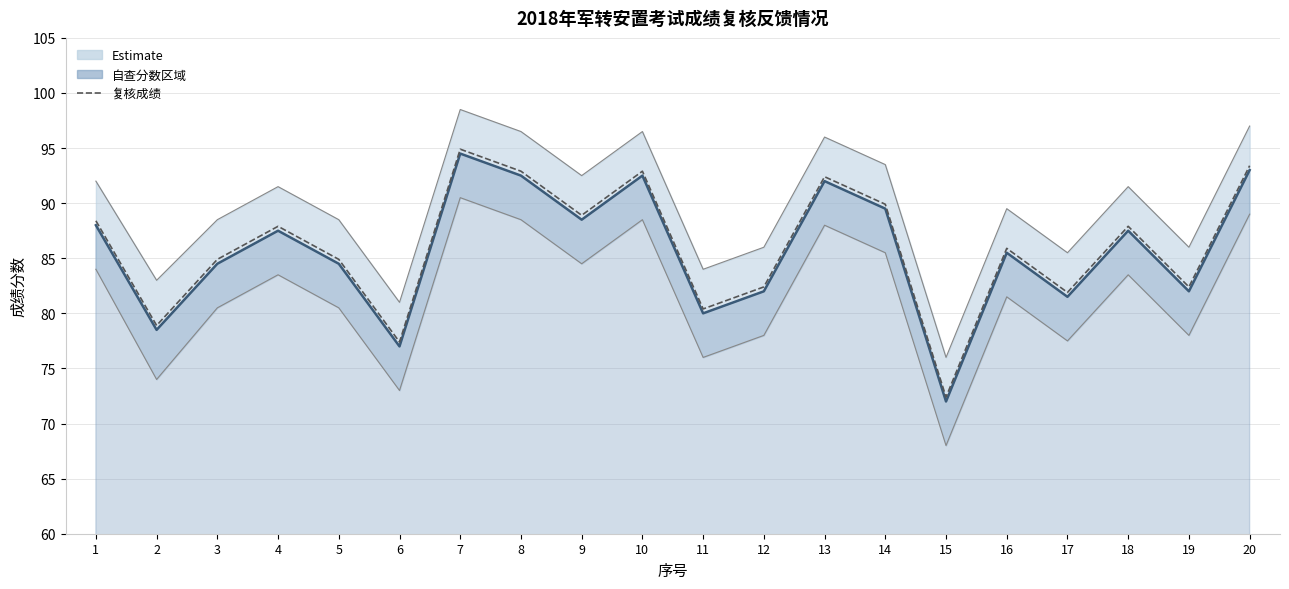

How many data points in 下限 are less than 83?

10